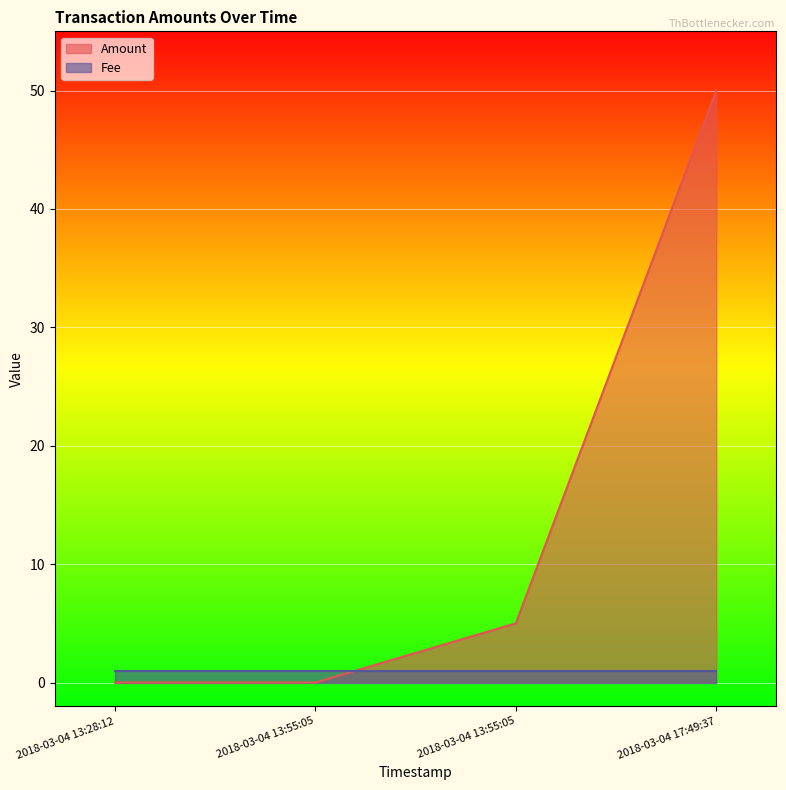

What is the sum of all values?

55